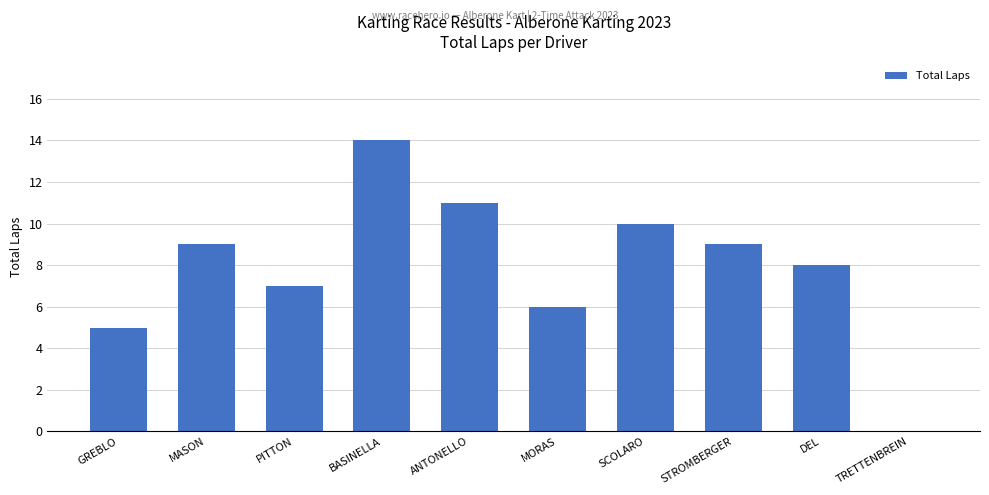

What is the greatest value displayed?

14